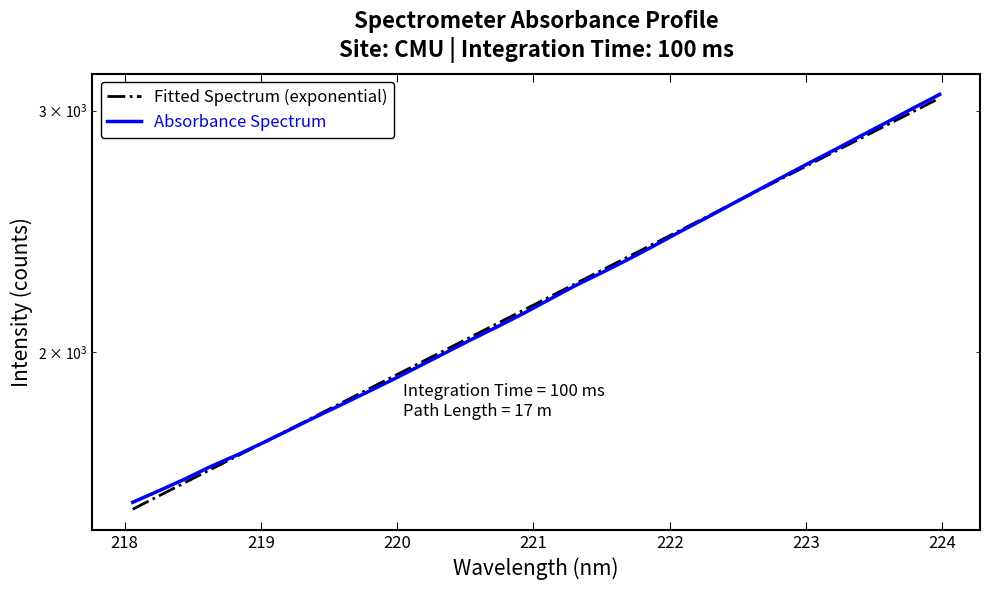

Rank the series by their average value, from highest to lowest.

Absorbance Spectrum, Fitted Spectrum (exponential)